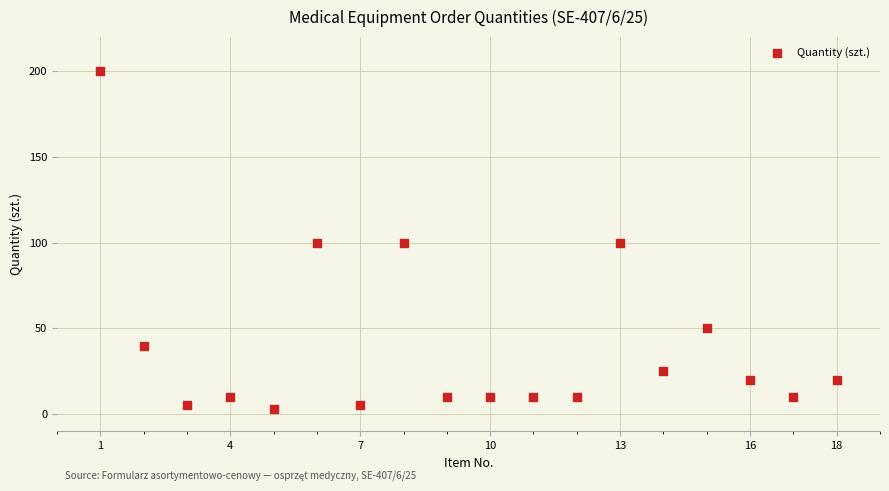

What is the range of Y values (max minus min)?

197